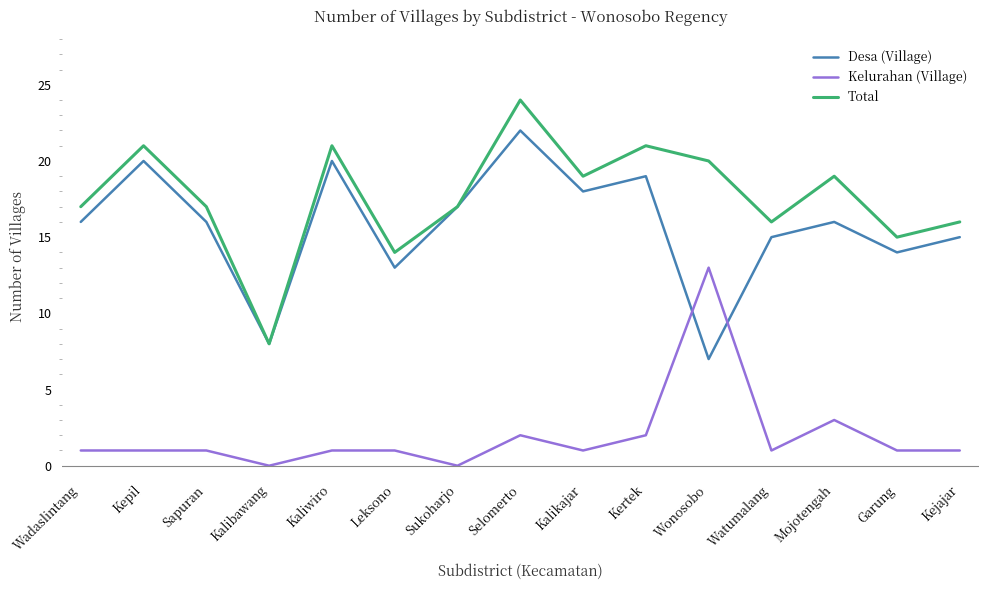

Reading left to right, list all the values displayed in this chart.

Desa (Village): 16	20	16	8	20	13	17	22	18	19	7	15	16	14	15
Kelurahan (Village): 1	1	1	0	1	1	0	2	1	2	13	1	3	1	1
Total: 17	21	17	8	21	14	17	24	19	21	20	16	19	15	16